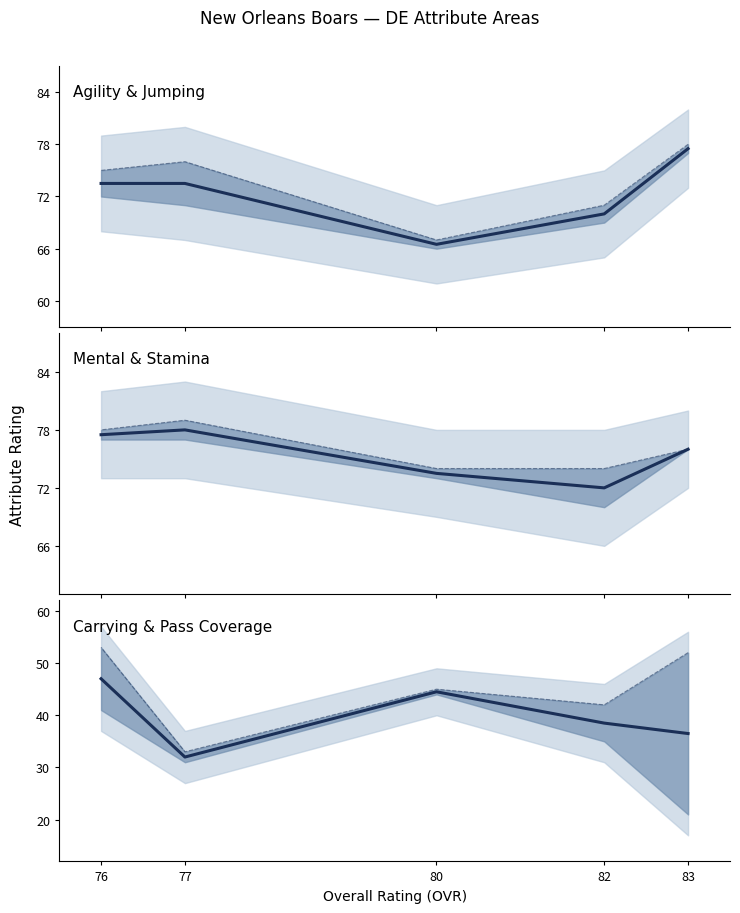

Where is jumping upper nearest to the value 72?

82